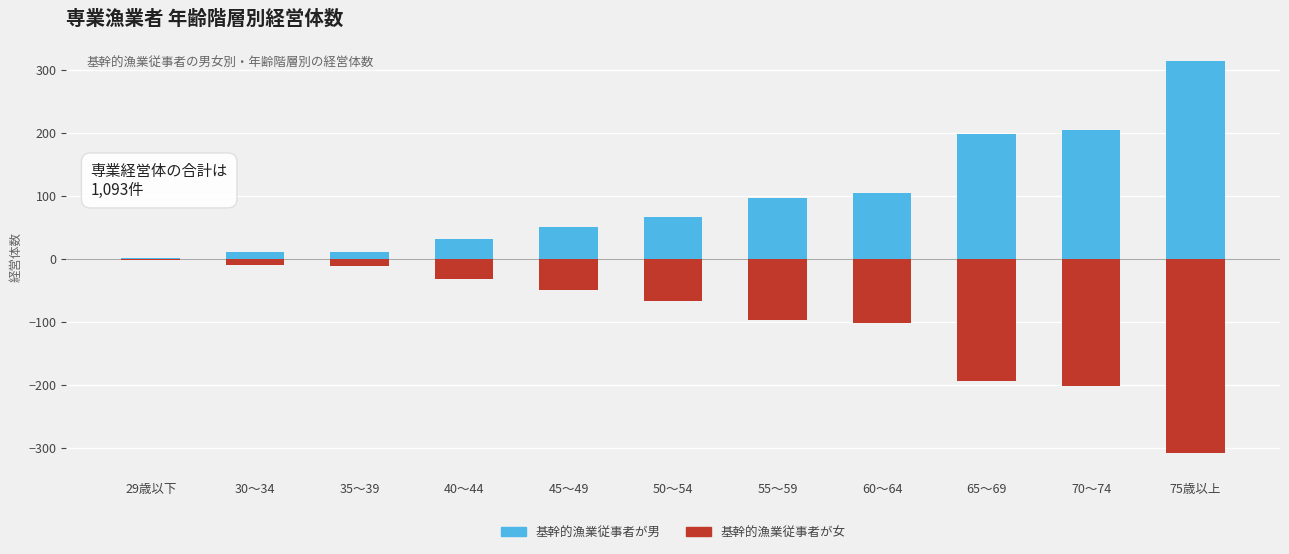

At which category does the chart reach its minimum across all series?

75歳以上